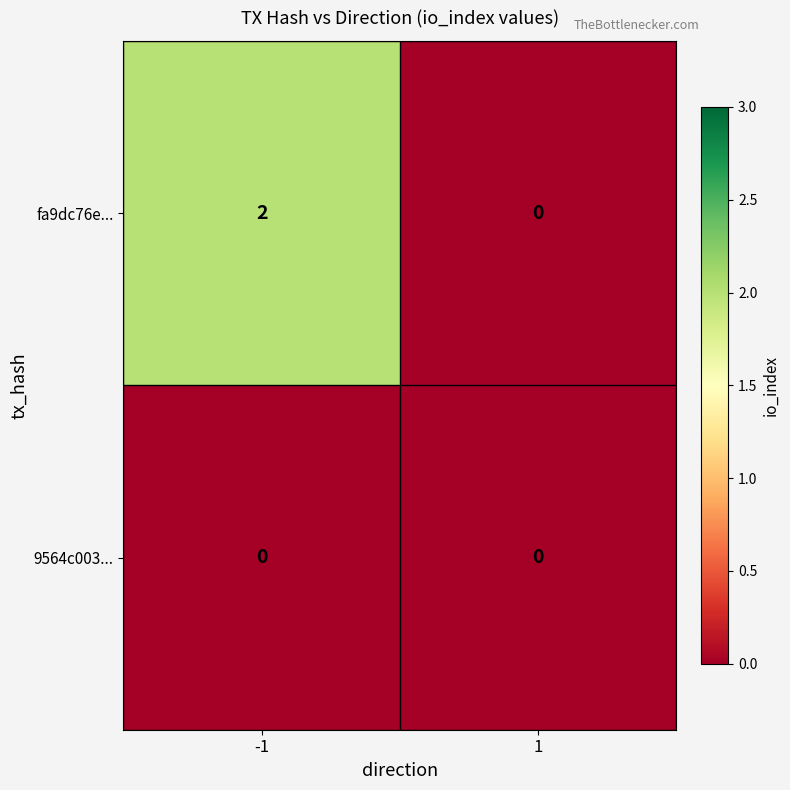

Is it true that fa9dc76e... equals 3 at -1?

False